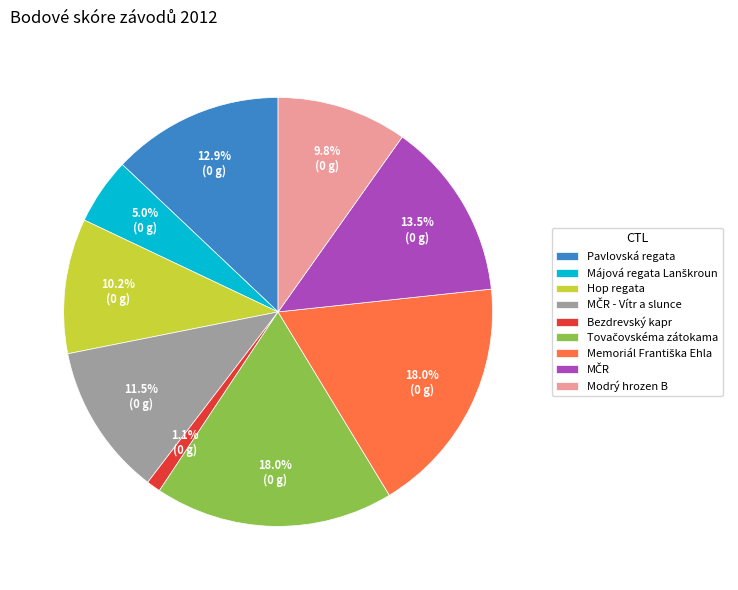

Does any single category account for the majority?

No